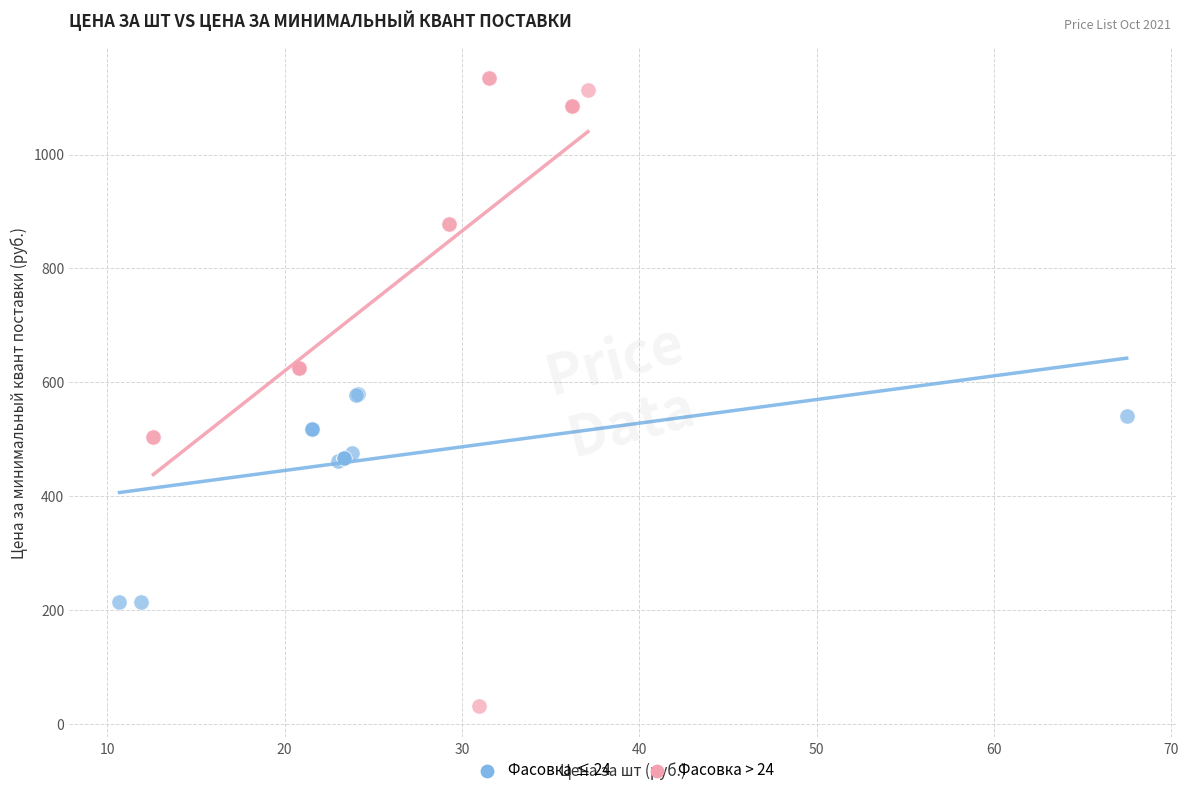

Which series reaches the maximum Y coordinate?

Фасовка > 24